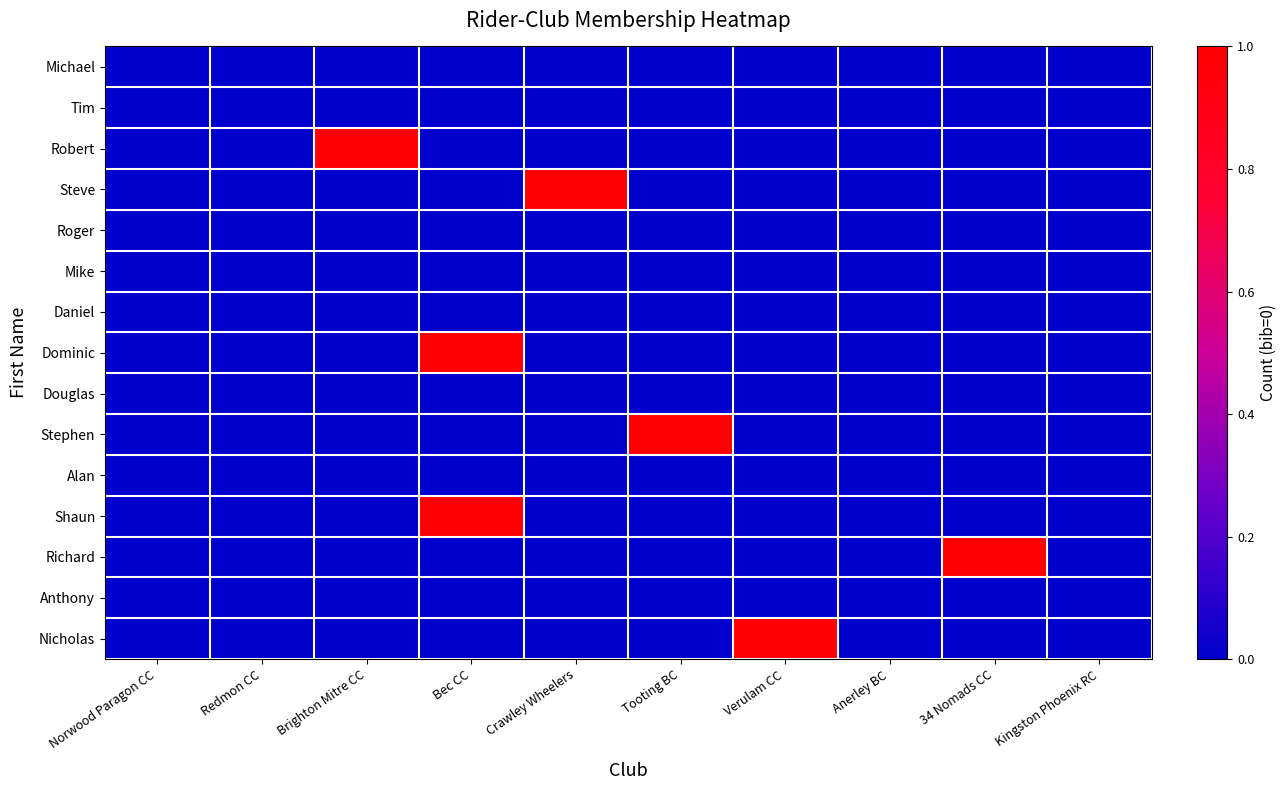

What is the difference between the highest and lowest values at Bec CC?

1